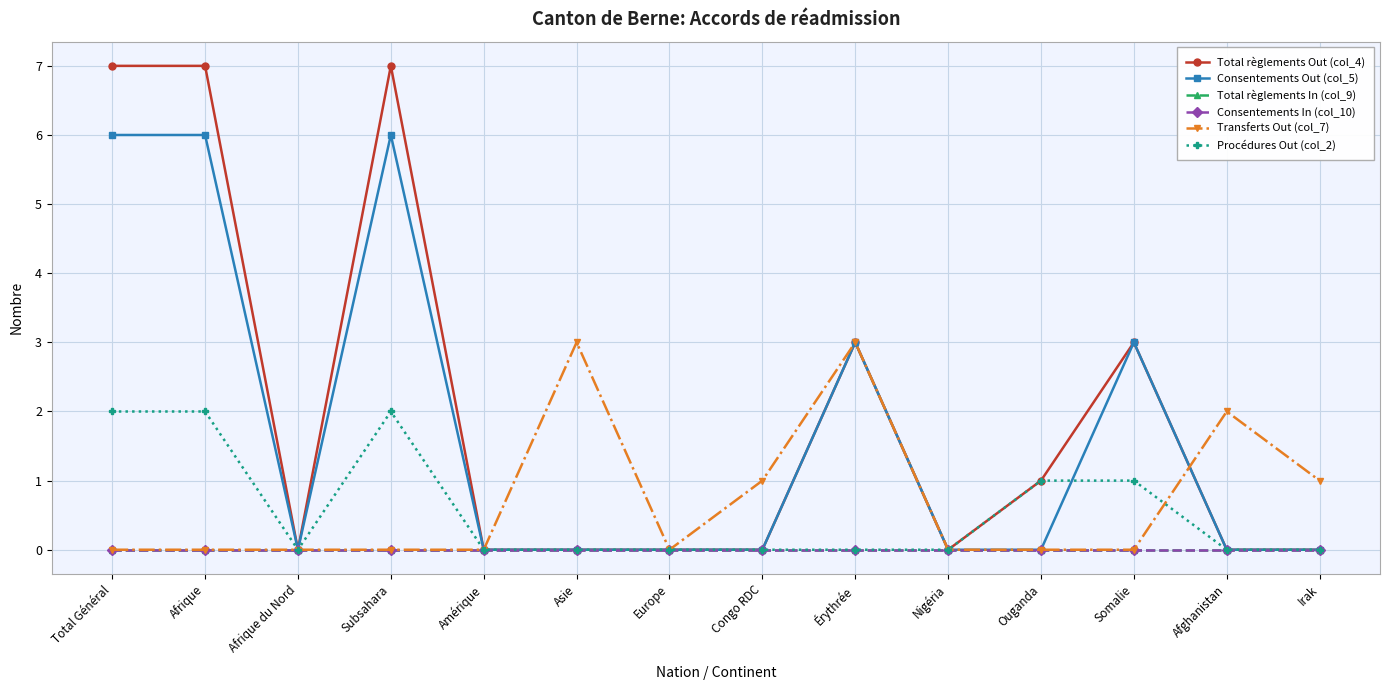

Which category has the lowest value in the Total règlements In (col_9) series?

Total Général